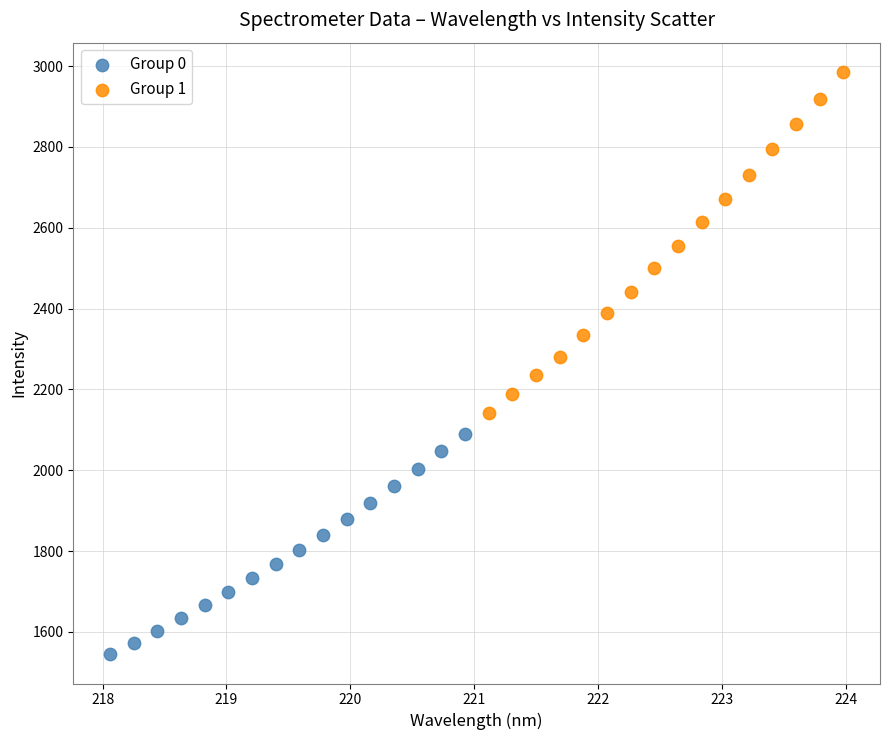

Which series reaches the maximum Y coordinate?

Group 1